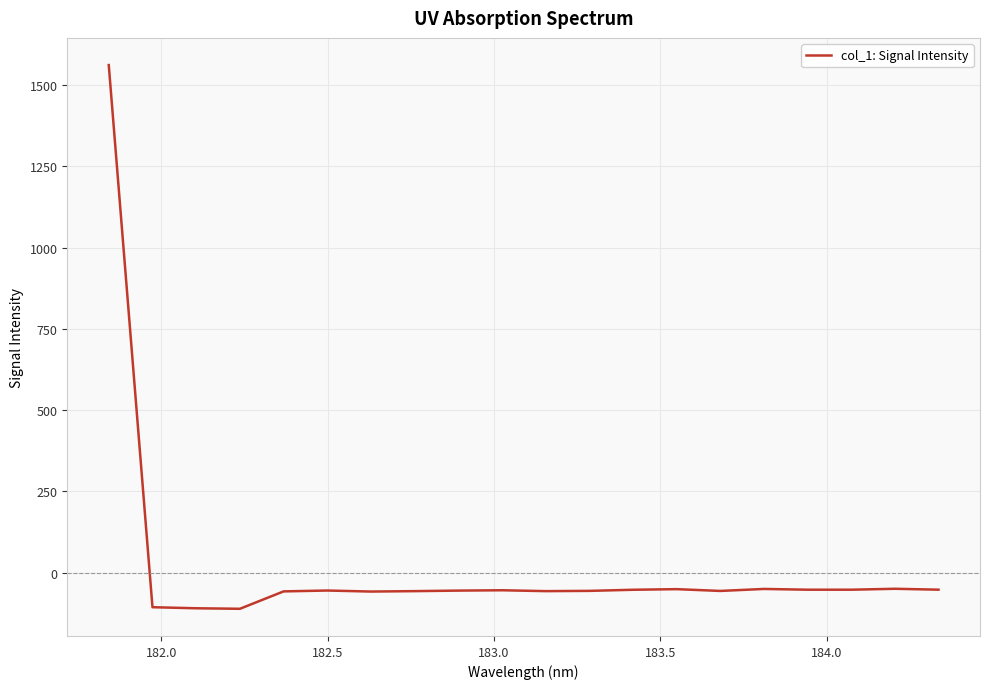

What is the smallest value displayed?

-111.4